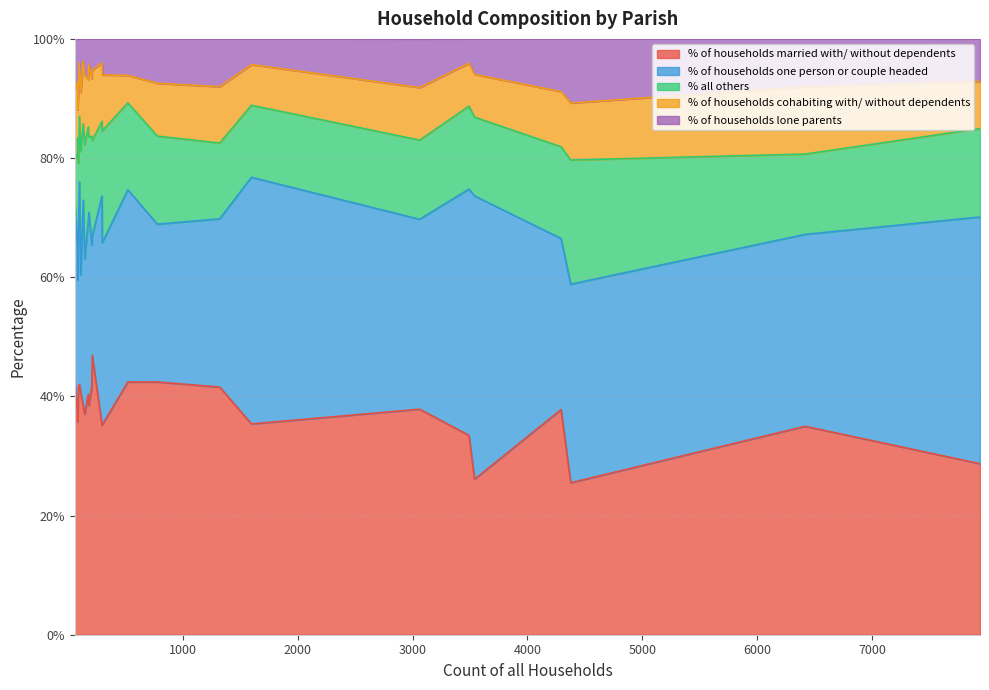

What is the highest value of the % of households married with/ without dependents series?

46.9